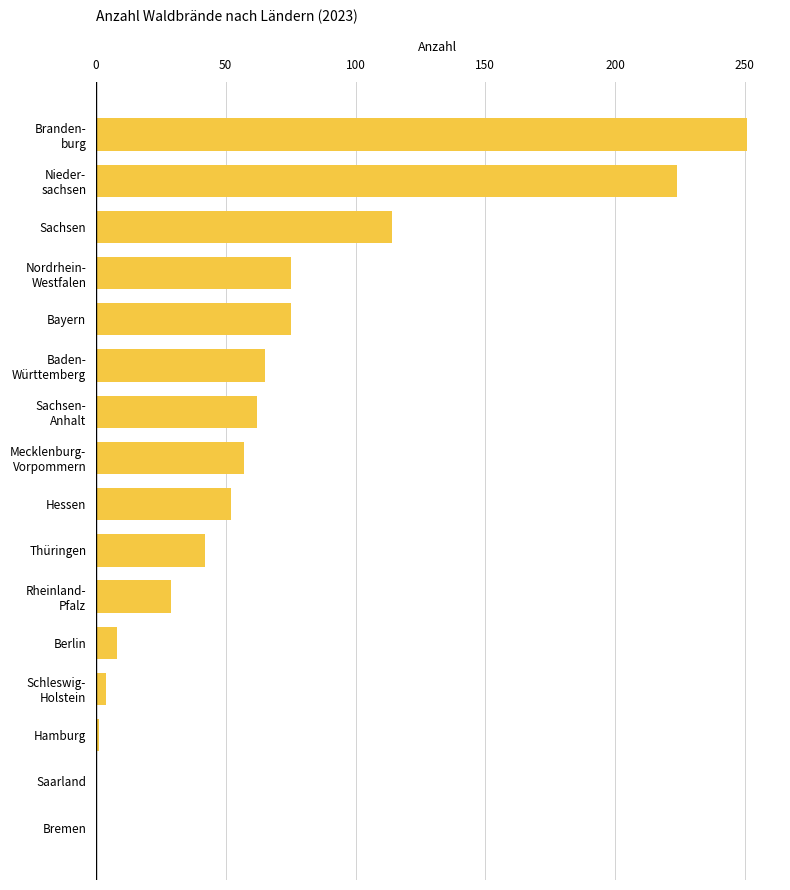

Approximately how many times larger is the value at Hessen compared to Sachsen?

0.5